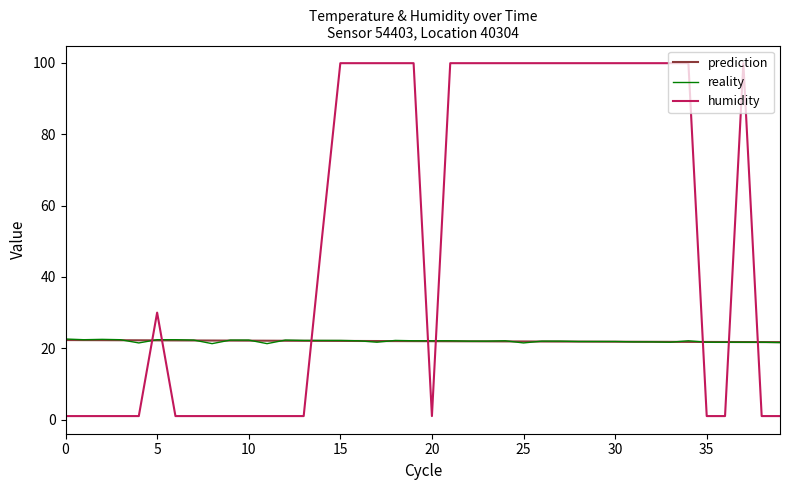

What is the greatest value displayed?

99.9